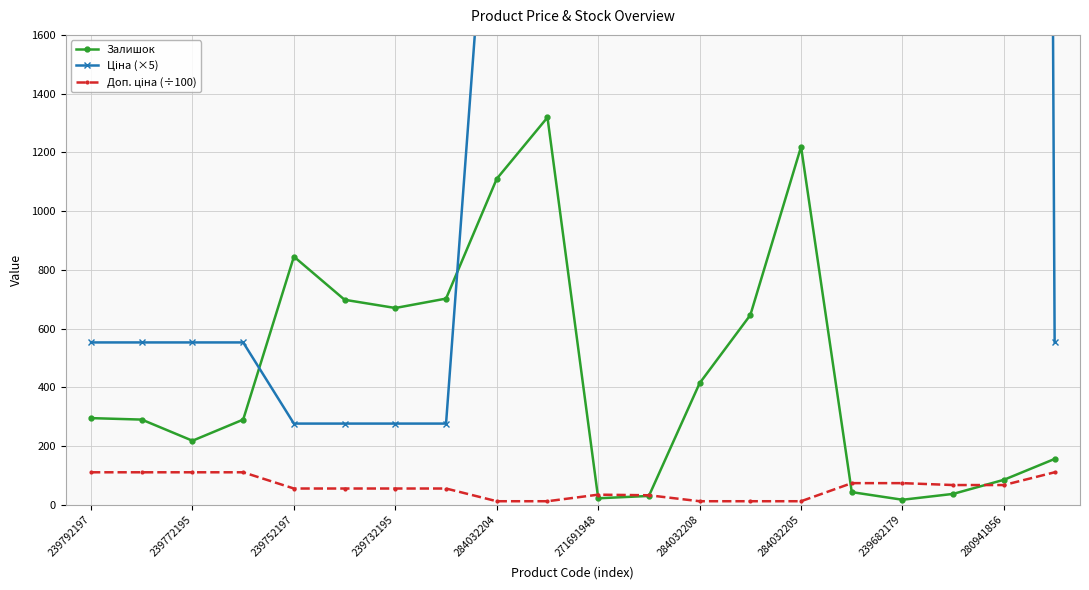

True or false: Залишок has more than 2 points higher than both neighbors.

True